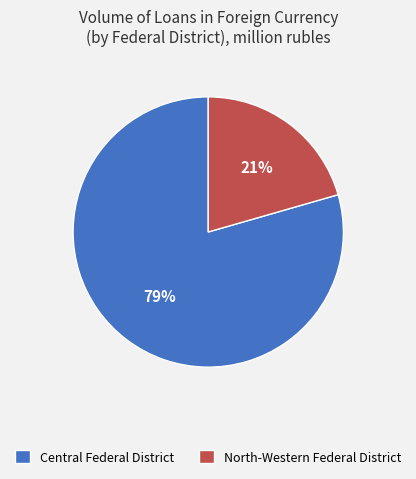

What is the majority slice?

Central Federal District